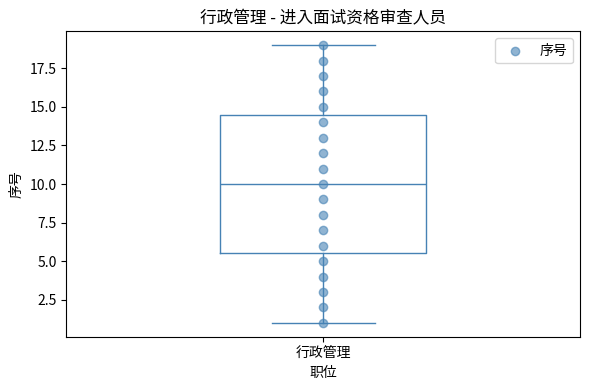

Transcribe this box plot: give where the median line is, the range the box spans, and where the two whiskers end, as read against the y-axis. The values are not printed on the chart, so give them approximately, as read against the axis.

median 10.0, box 5.5 to 14.5, whiskers 1.0 to 19.0